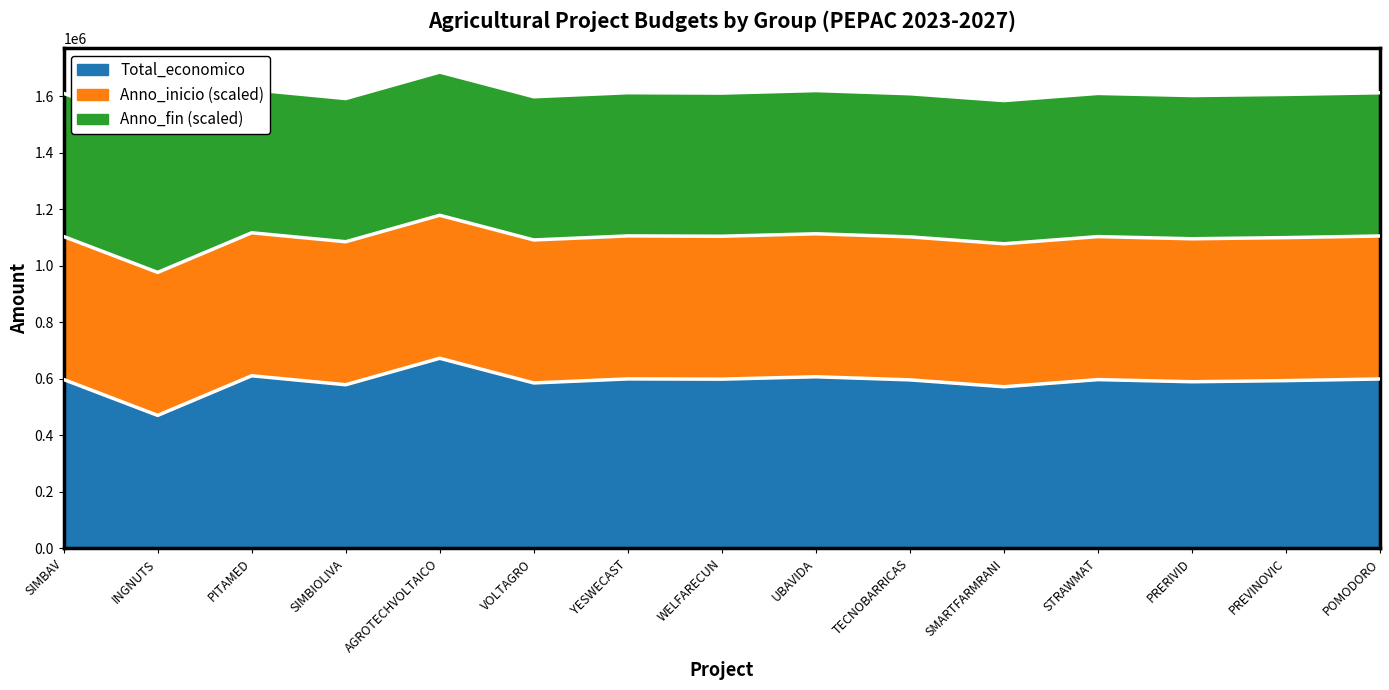

Which series has the largest range (max minus min)?

Total_economico